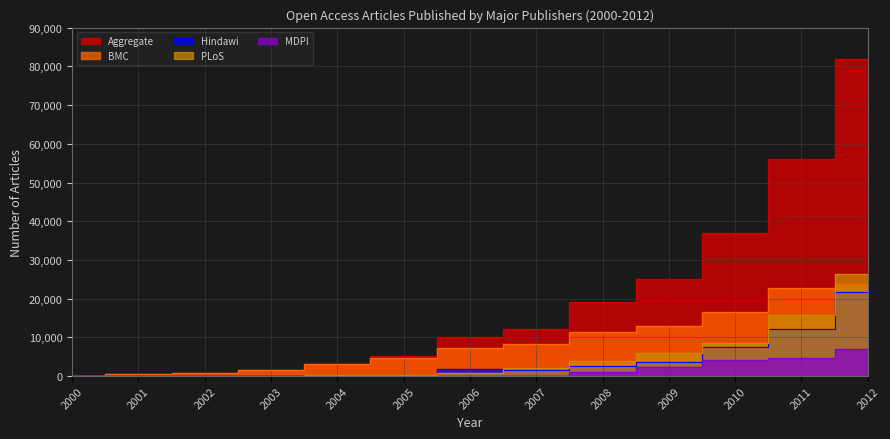

Does the chart have visible grid lines?

Yes